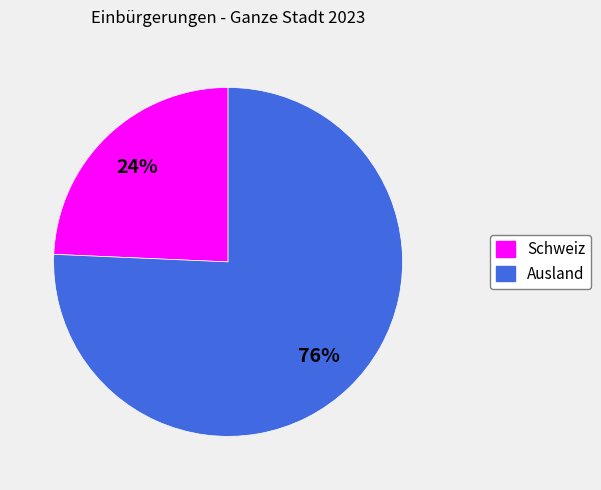

To the nearest percent, what portion does Ausland represent?

76%